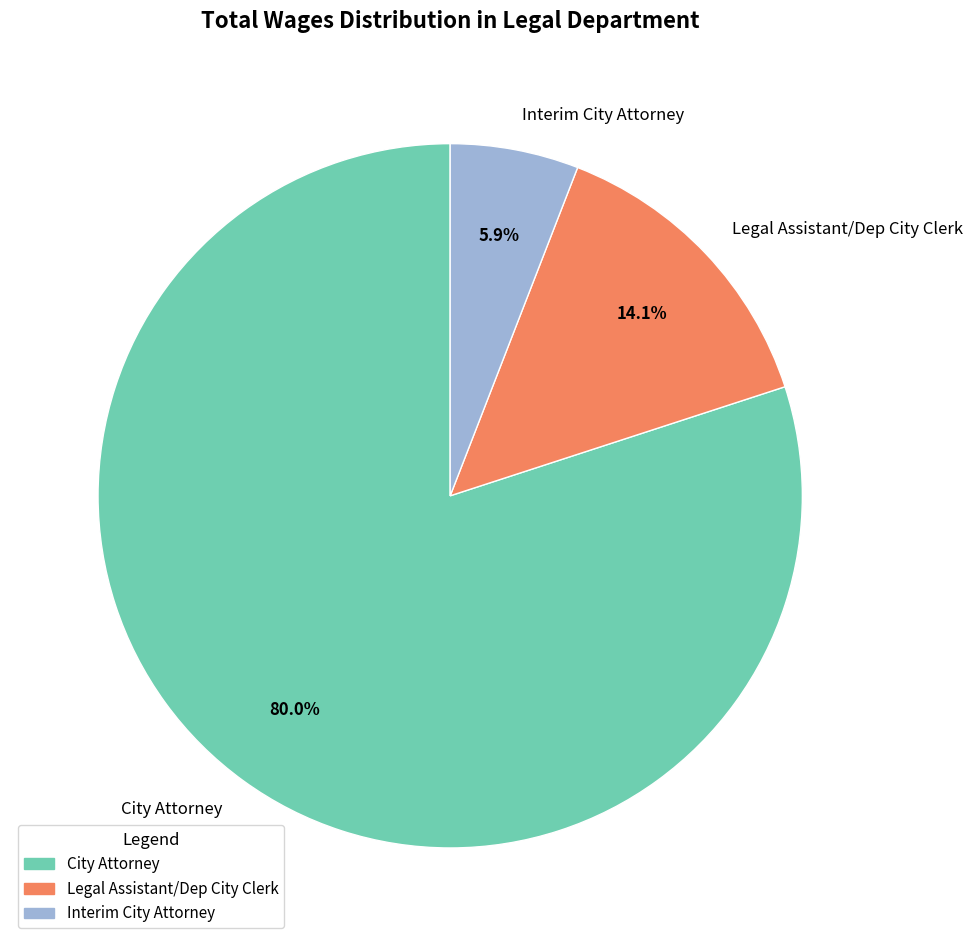

Is it true that Interim City Attorney is 1% of the pie?

False